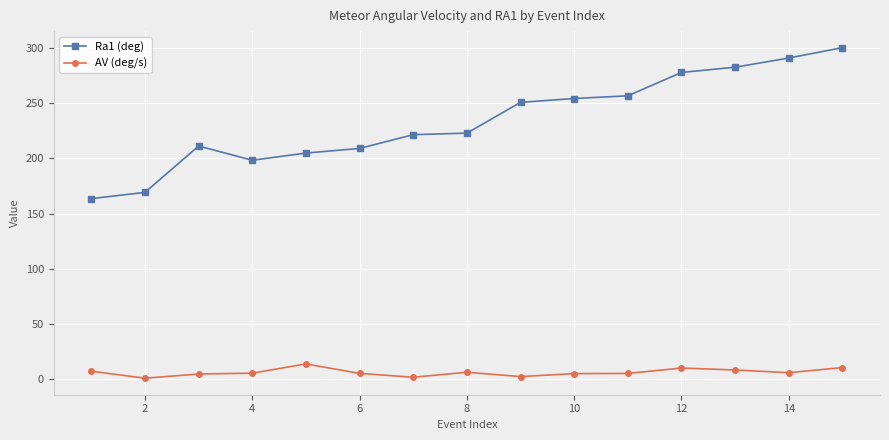

True or false: Ra1 (deg) and AV (deg/s) cross at least once.

False